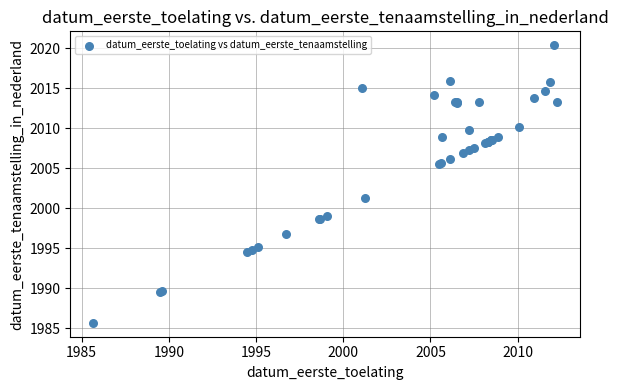

What Y value in the scatter plot is closest to 2003?

2001.2